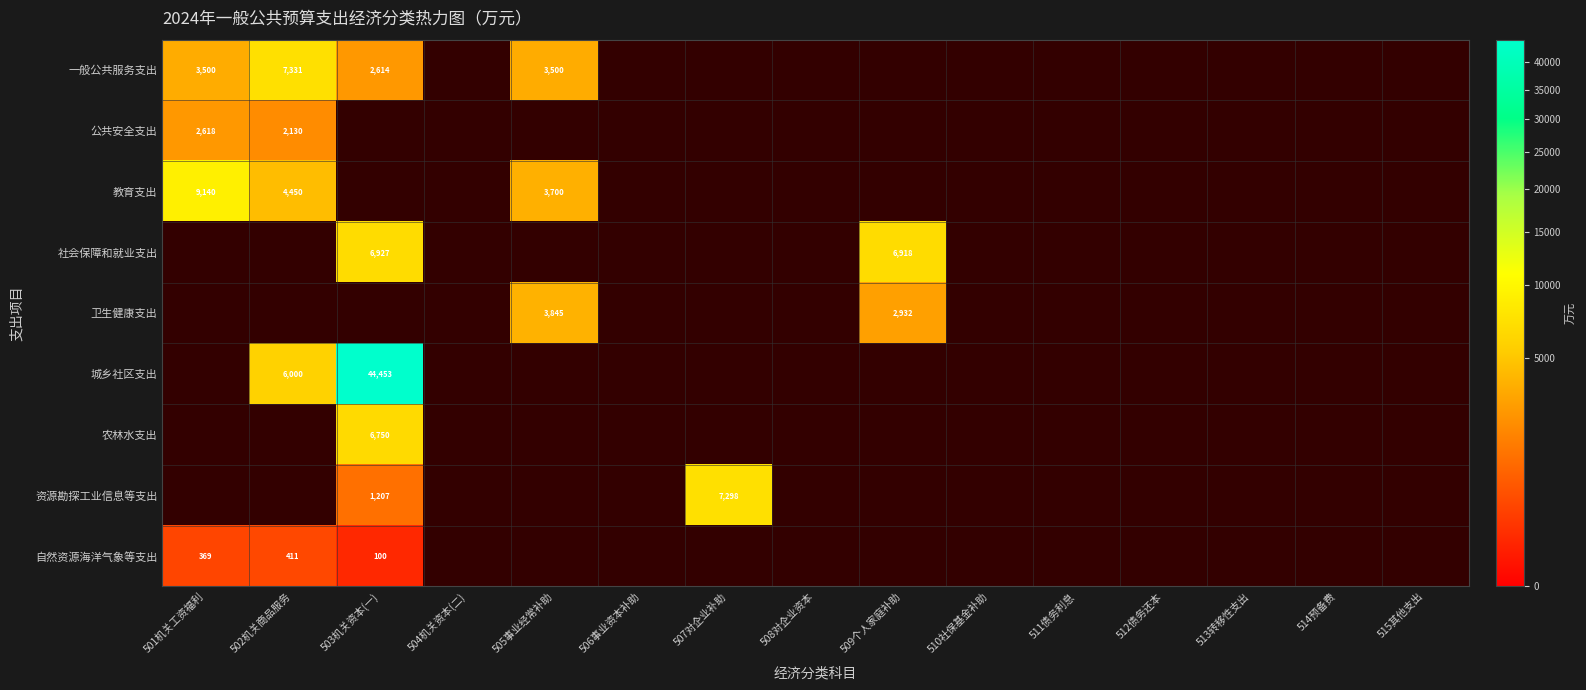

Is it true that 一般公共服务支出 equals 12082 at 502机关商品服务?

False